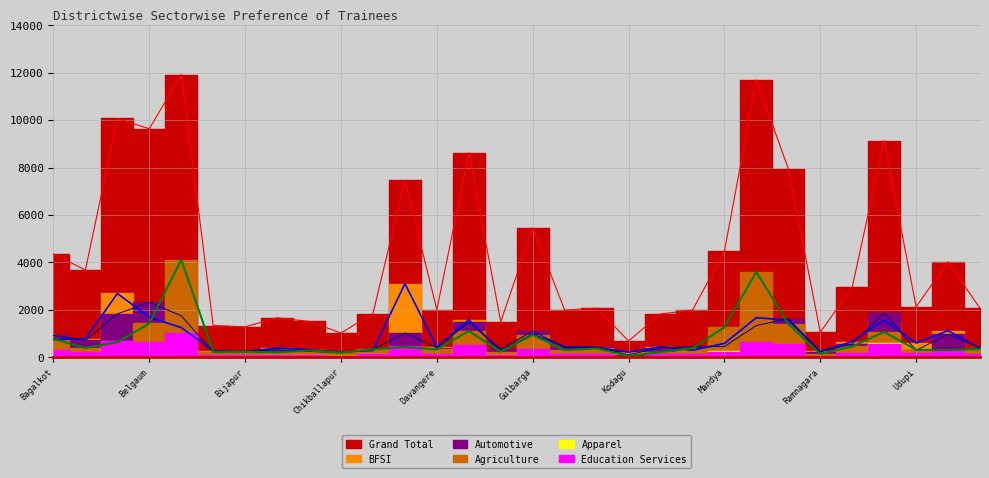

What is the maximum value for BFSI?

3109